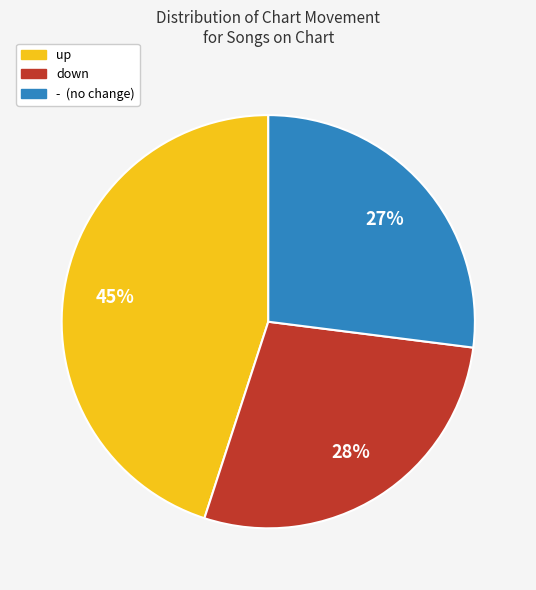

To the nearest percent, what is the difference between the up and - slice percentages?

18%